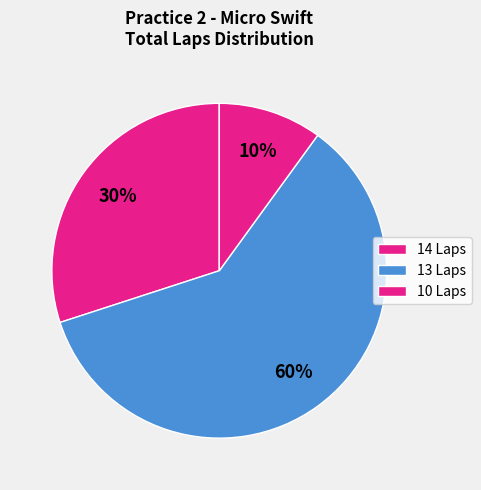

How many segments does this pie chart have?

3